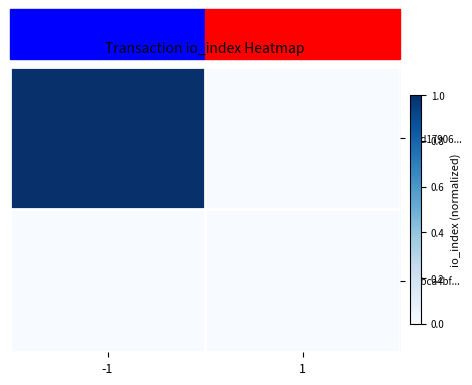

Reading left to right, what are all the values shown in this chart?

ebd17906...: -1=1	1=0
3dbca4bf...: -1=0	1=0